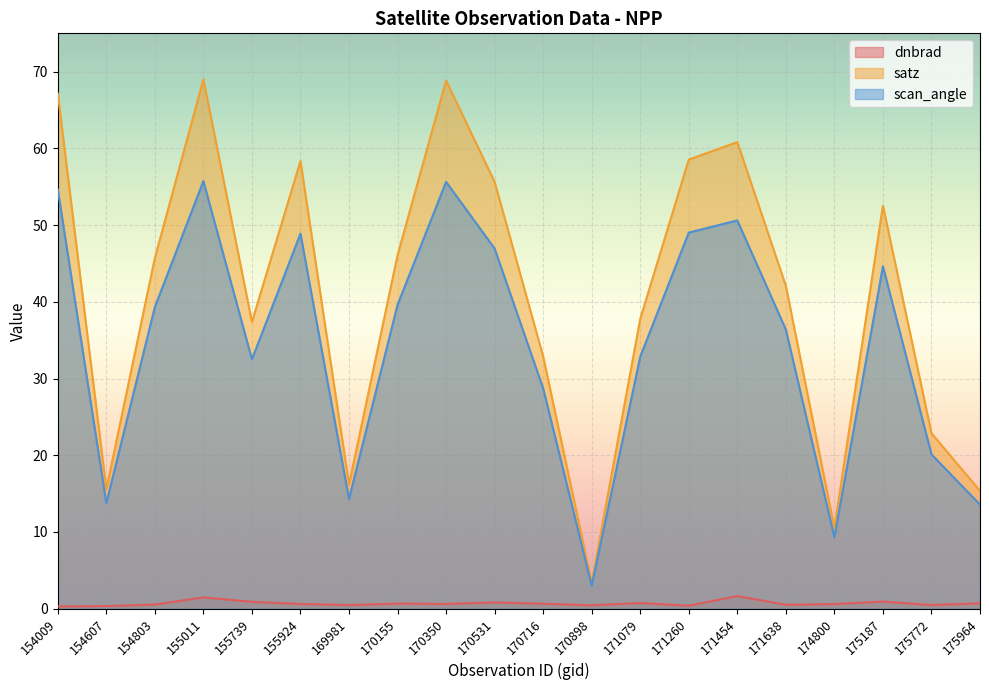

Read the scan_angle value at 170716.

28.7